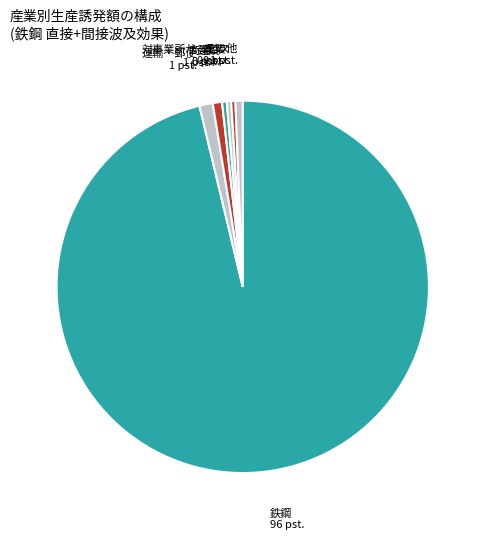

Is there a majority slice in this chart?

Yes